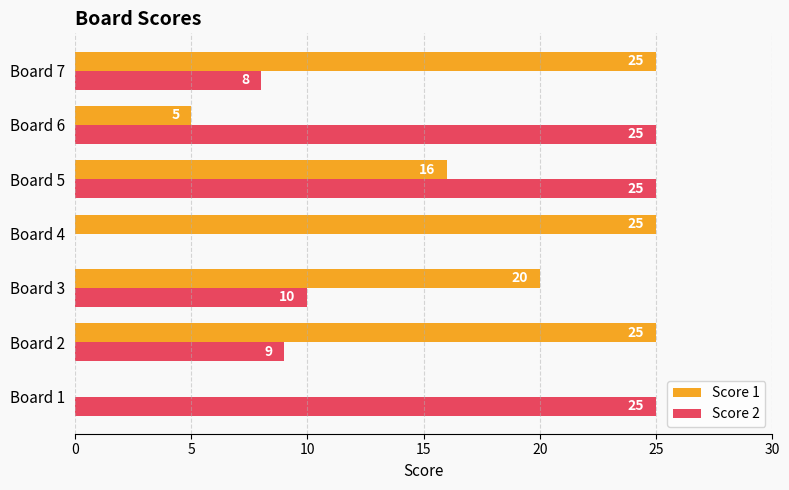

Between Board 2 and Board 4, which series saw the biggest shift?

Score 2